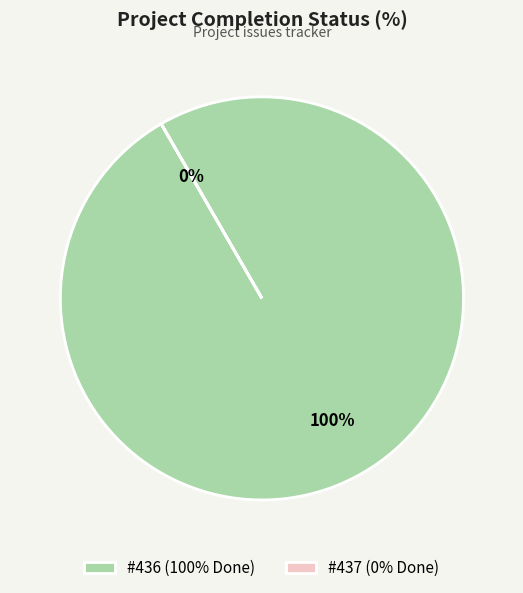

What percentage is the 436 slice, to the nearest percent?

100%